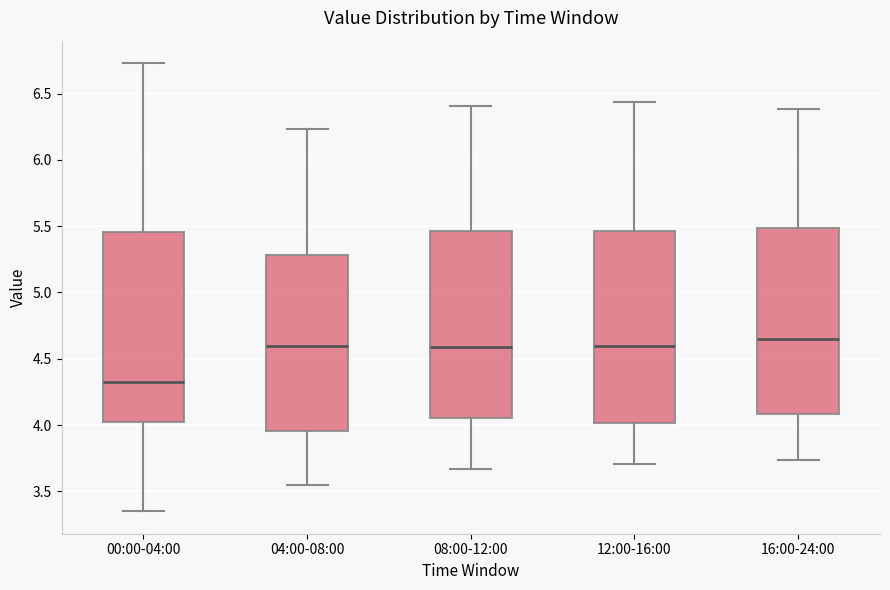

Where is the upper edge of the box for 04:00-08:00 on the y-axis? The values are not printed on the chart, so give them approximately, as read against the axis.

5.30